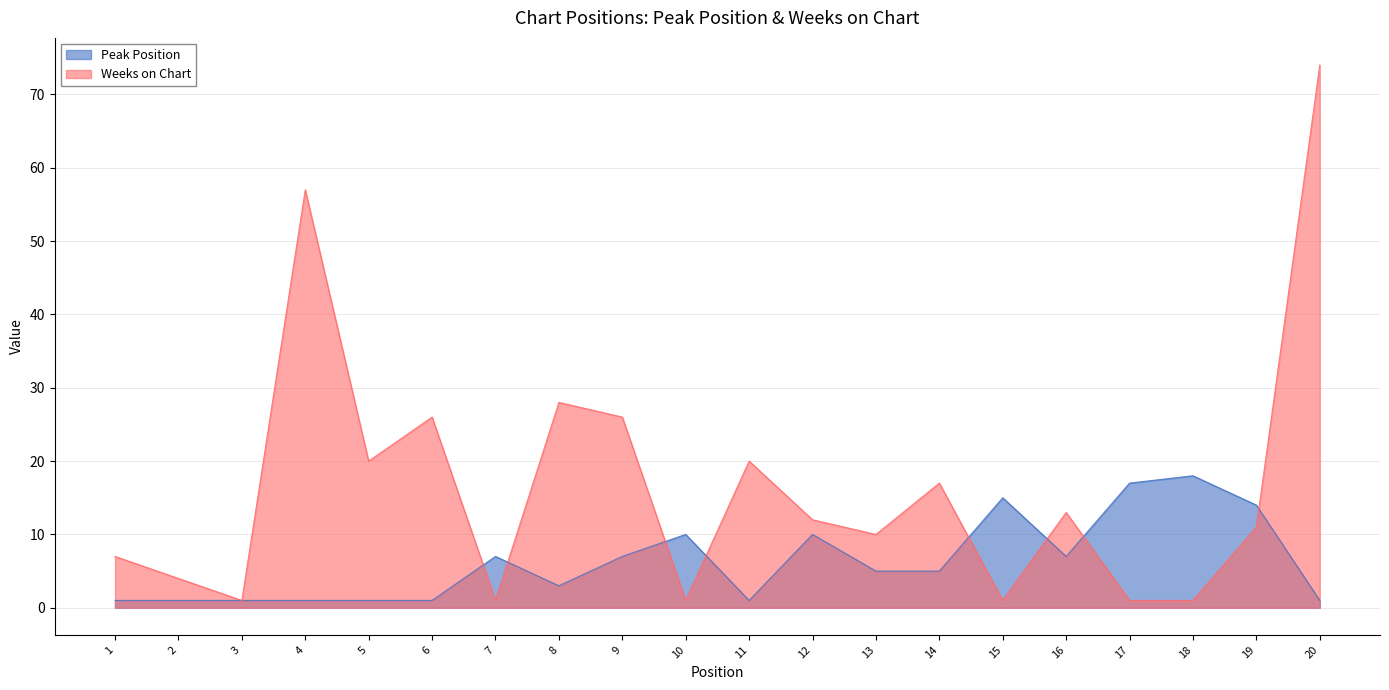

True or false: Weeks on Chart has a value of 0 at 10.

False